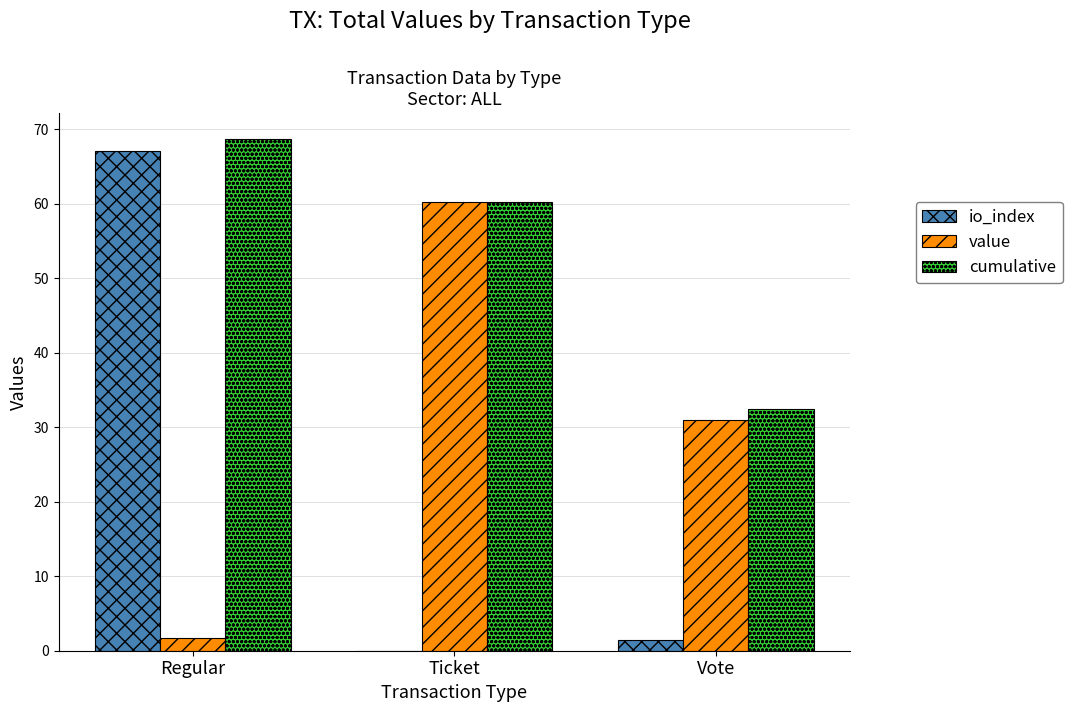

Between Regular and Ticket, which series saw the biggest shift?

io_index